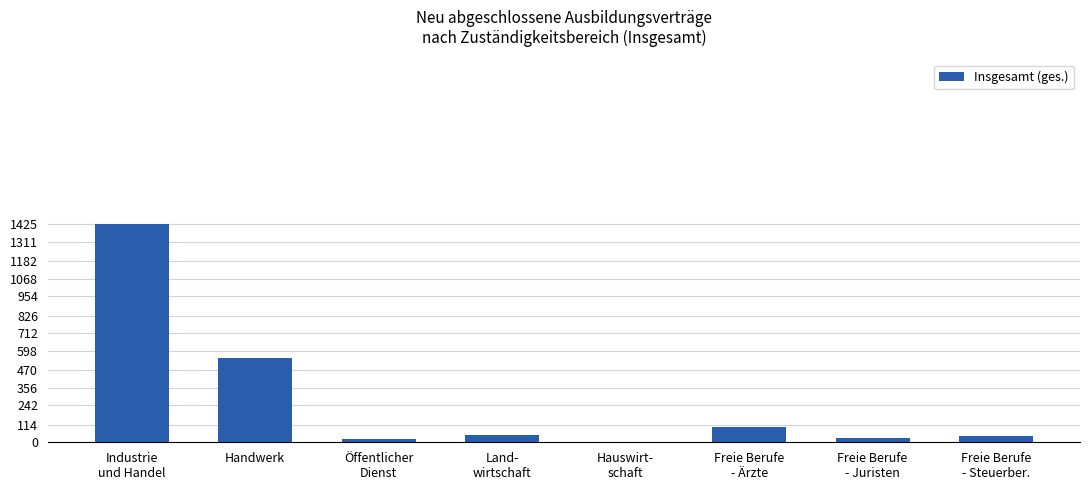

At which label is the value closest to 712?

Handwerk